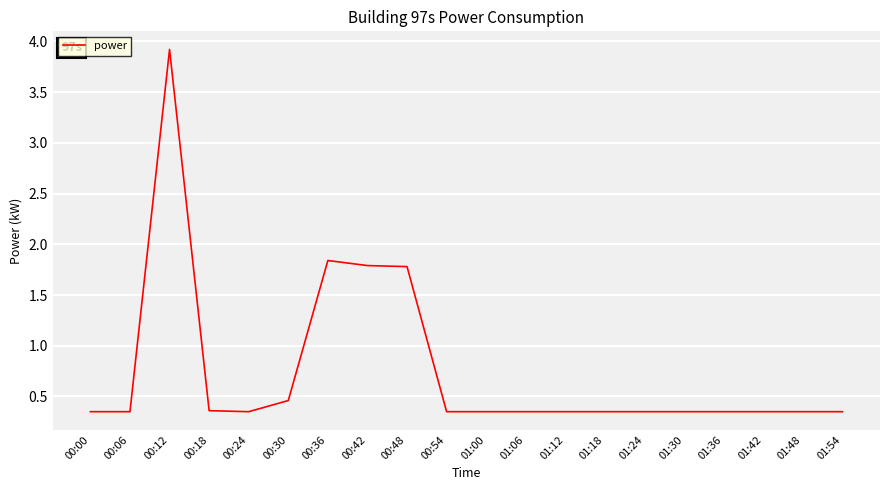

At which label is the value closest to 2?

00:36